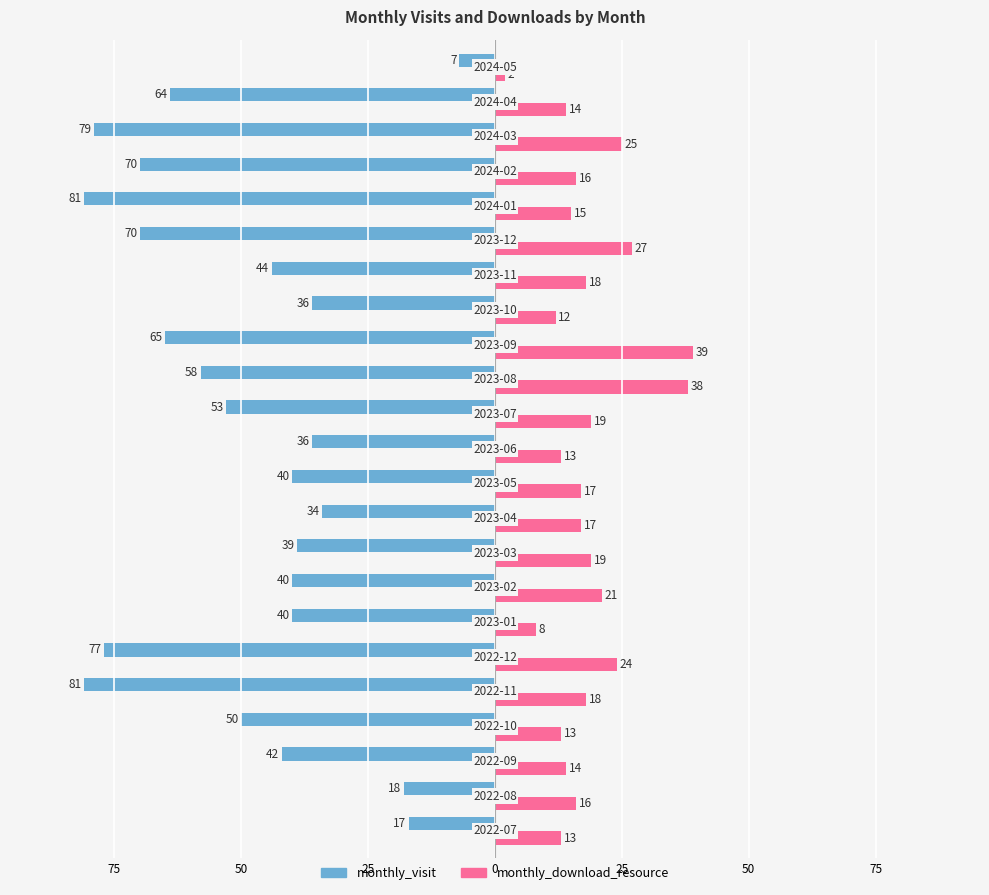

What are all the series names shown in the legend?

monthly_visit, monthly_download_resource